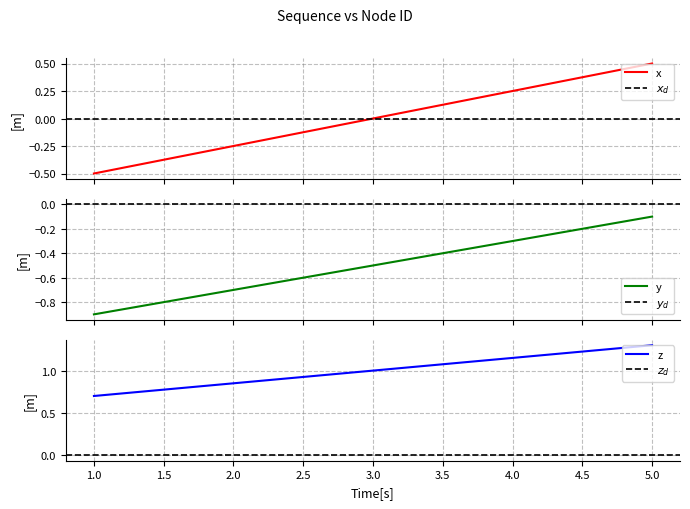

Reading left to right, transcribe all the data shown in this chart.

1=-0.5	2=-0.2	3=0.0	4=0.2	5=0.5